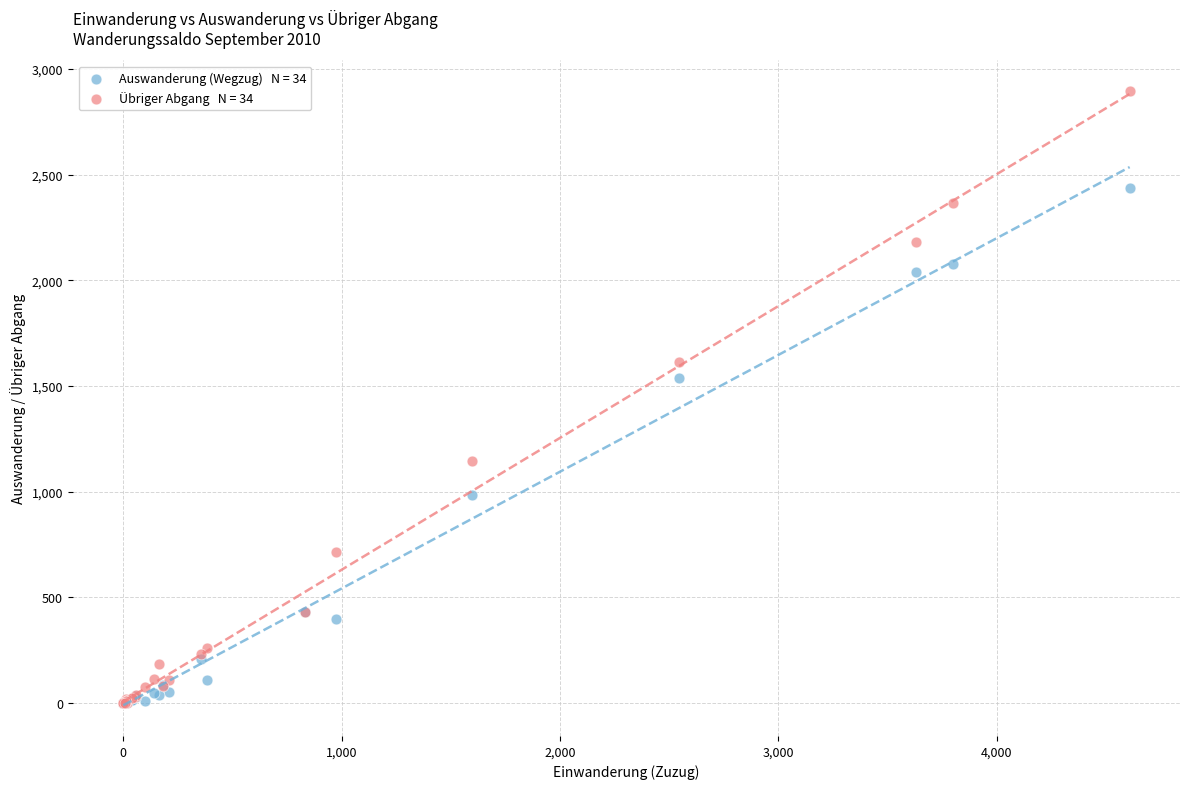

Across all series, what Y value is closest to 1448?

1537